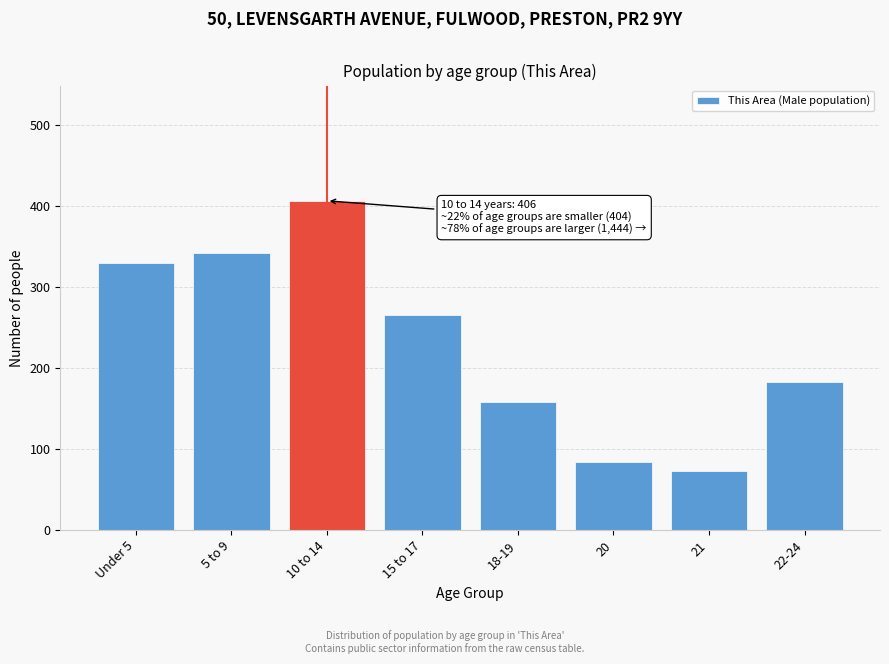

Reading left to right, what are all the values shown in this chart?

329	342	406	265	158	84	73	183